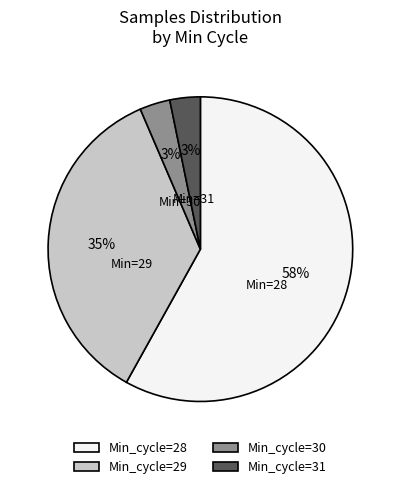

Is it true that Min_cycle=28 is 58% of the pie?

True